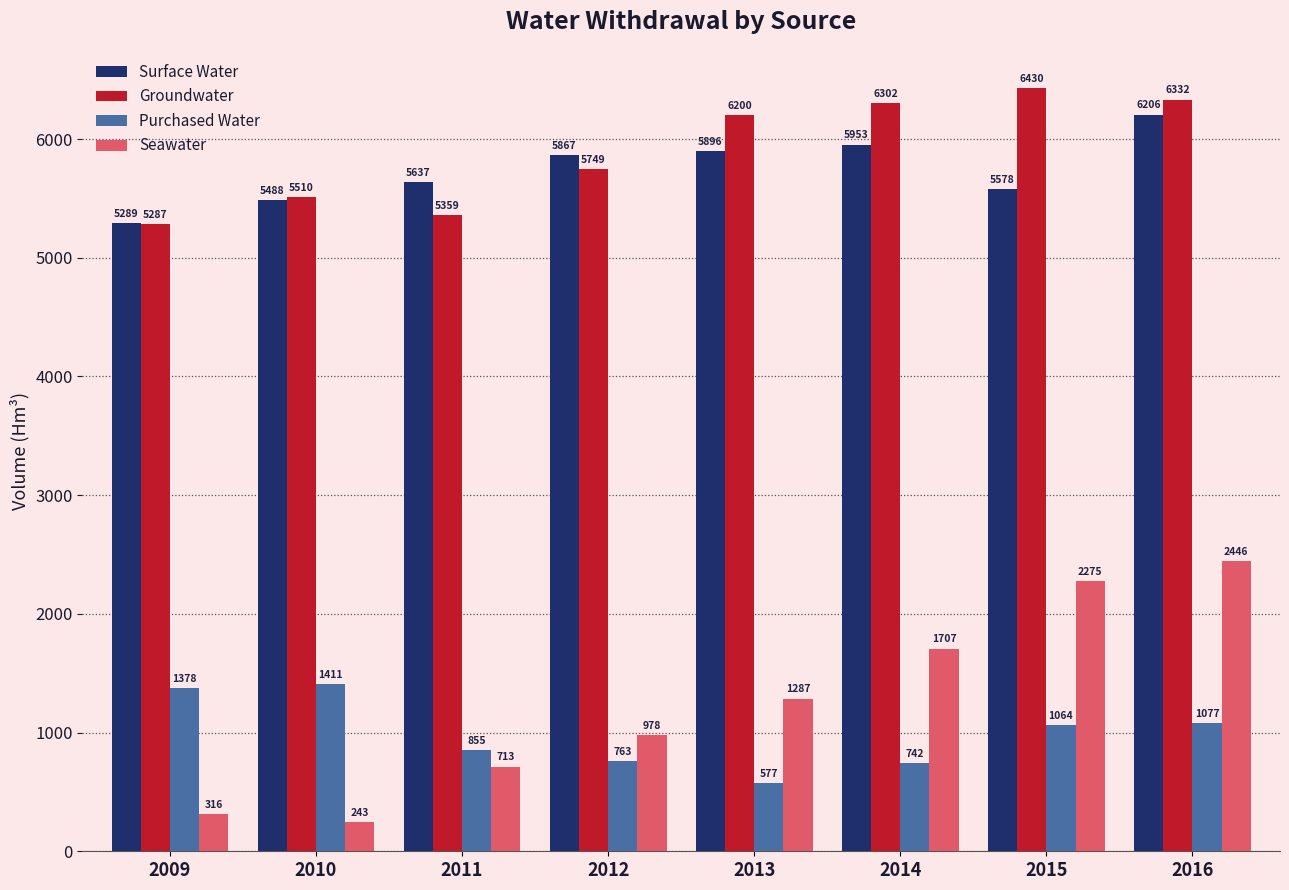

Rank the series at 2012 from lowest to highest value.

Purchased Water, Seawater, Groundwater, Surface Water